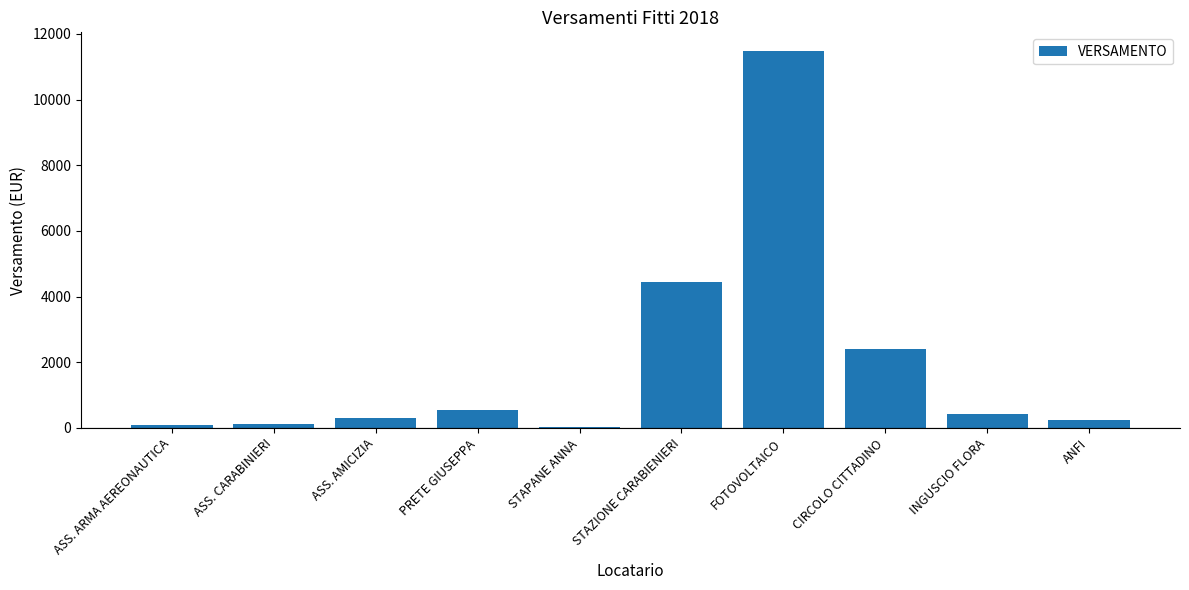

Are the bars grouped side by side (vs. stacked)?

No